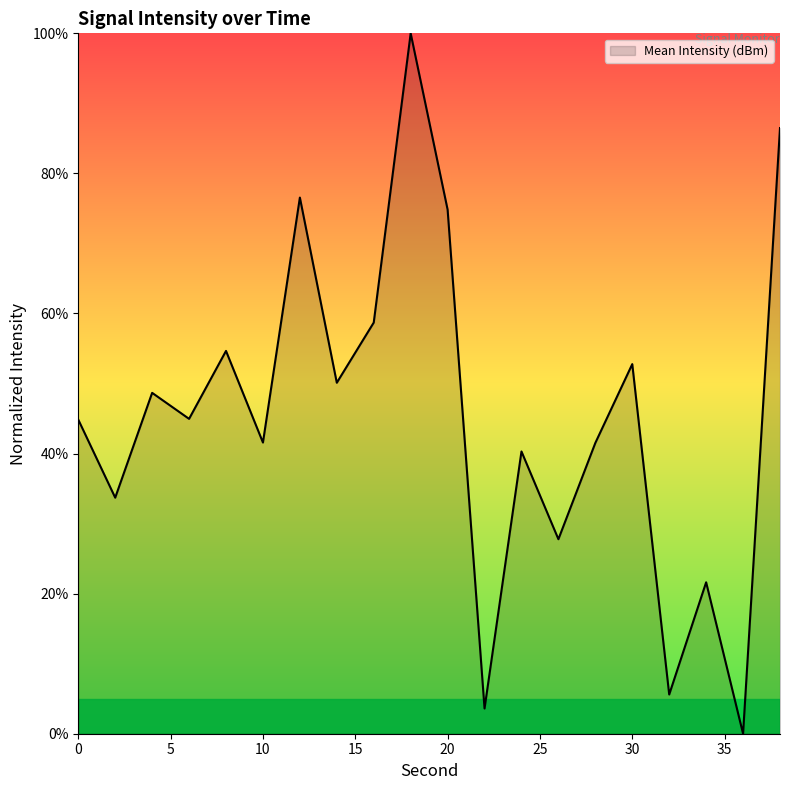

What is the difference between the maximum and minimum values?

100.0